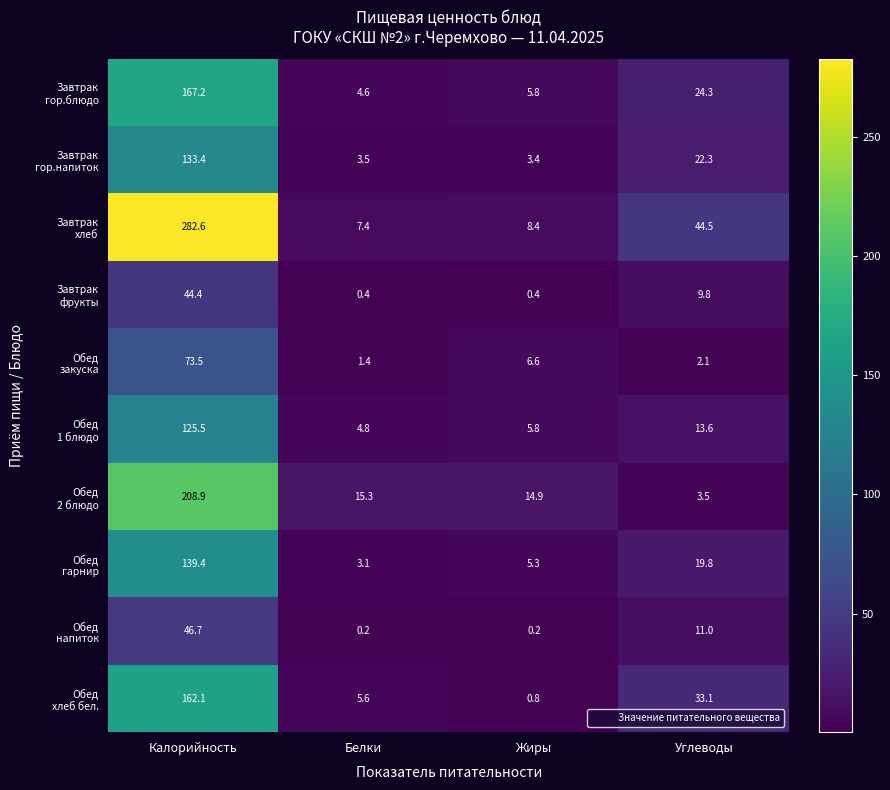

What is the total value across all series at Углеводы?

184.0